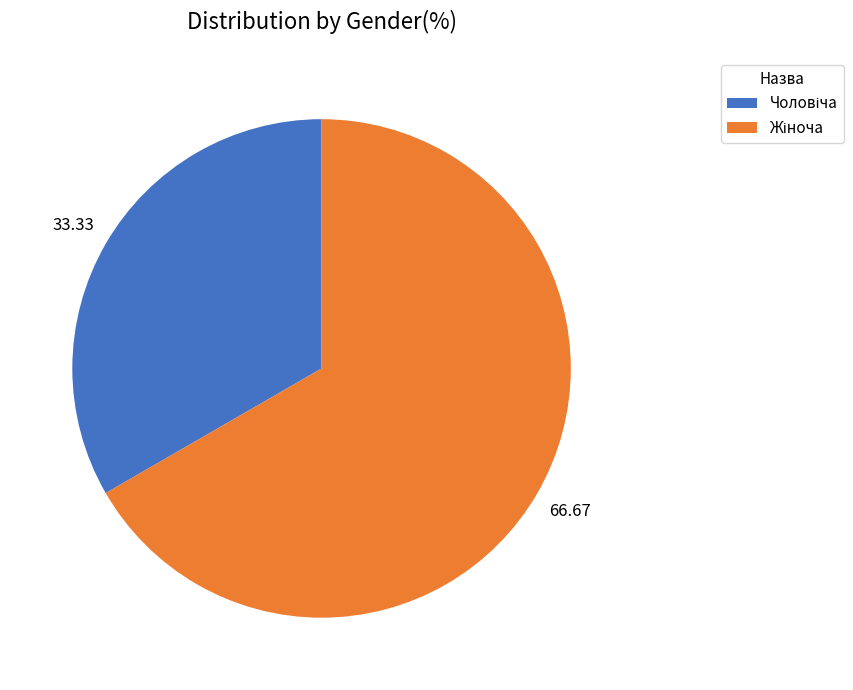

Is there any slice that represents more than half of the pie?

Yes